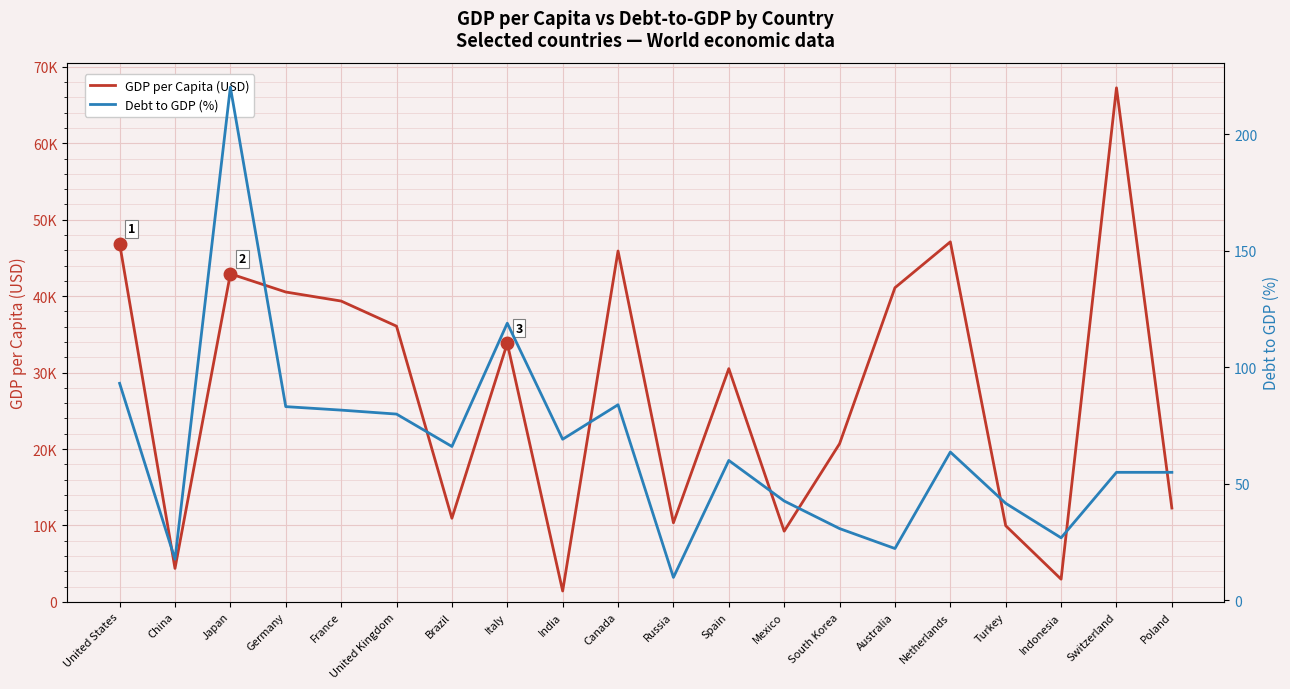

Rank the series by their maximum value, from lowest to highest.

Debt to GDP (%), GDP per Capita (USD)